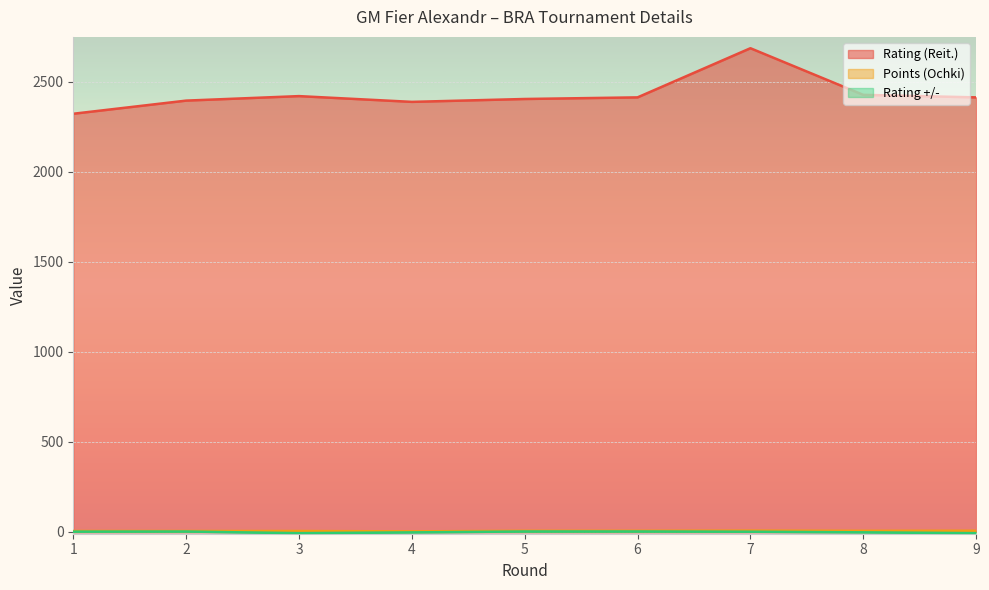

Does the chart display data point markers on the line(s)?

No